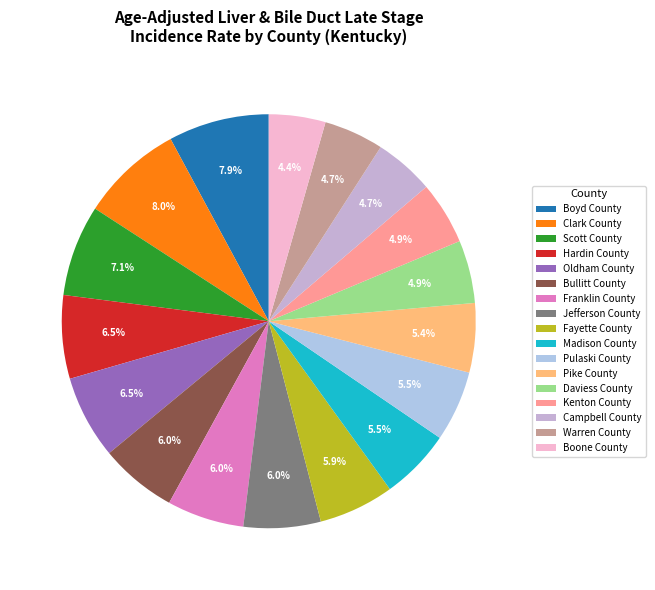

Is there any slice that represents more than half of the pie?

No